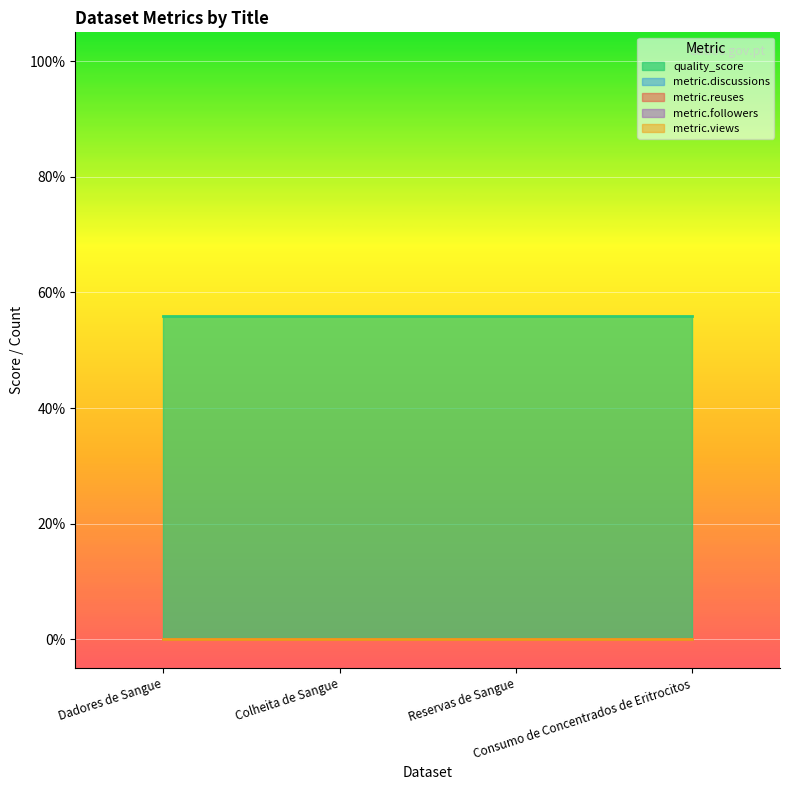

True or false: metric.reuses has more than 0 points higher than both neighbors.

False